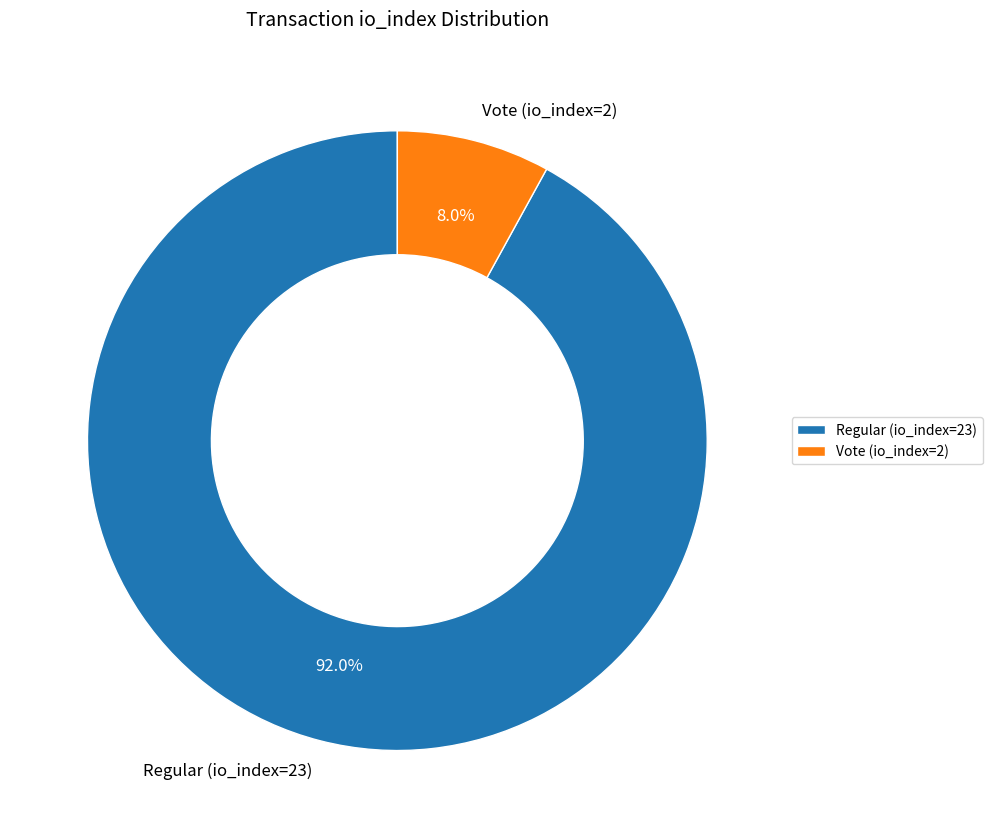

Does any single category account for the majority?

Yes